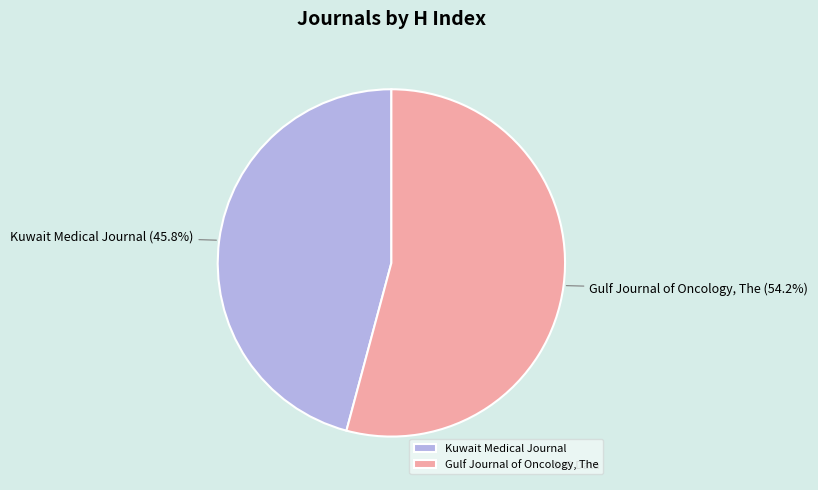

To the nearest percent, what is the average slice percentage?

50%